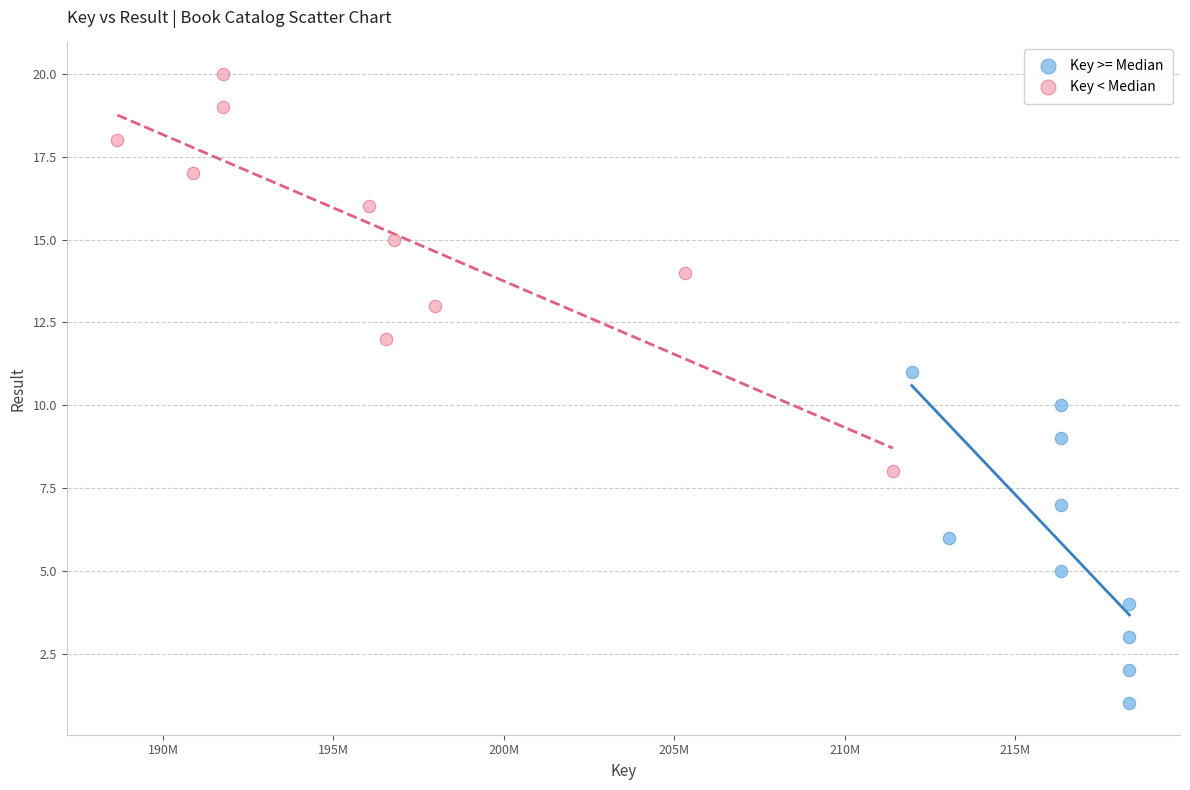

Which series has the widest spread of Y values?

Key < Median